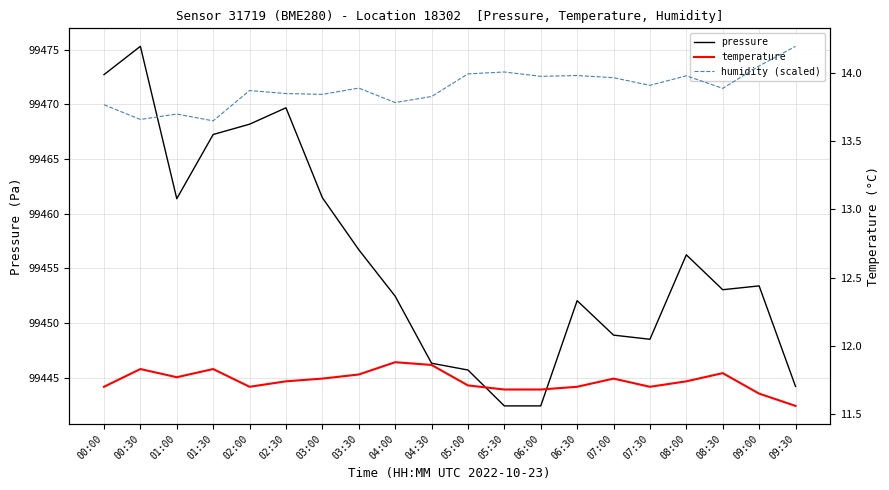

What is the value of the pressure point at the 16th from the left?

99448.5